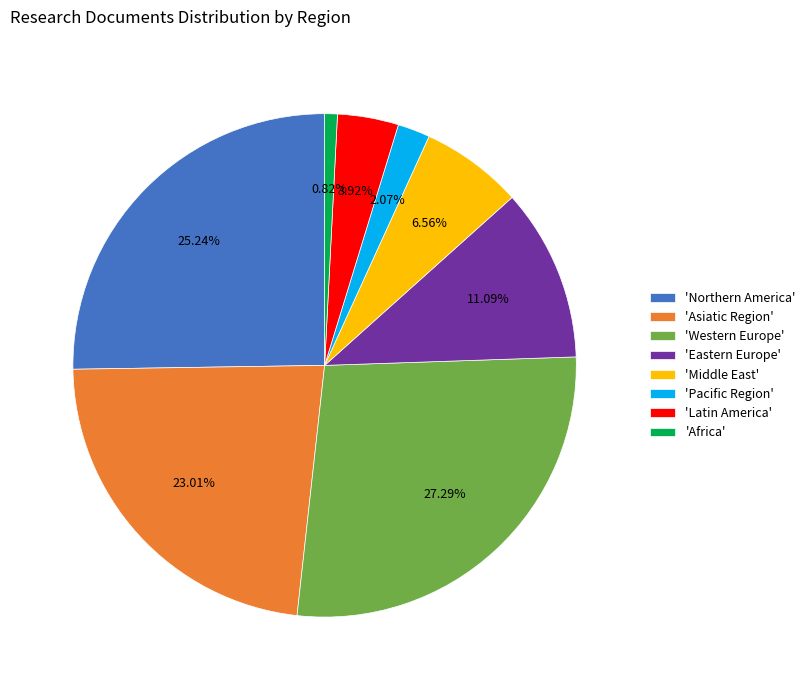

Does any single category account for the majority?

No